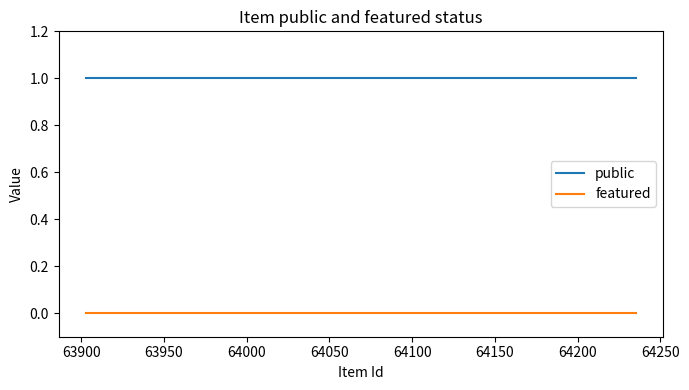

Is the value of public at 64000 greater than the value of featured at 63850?

Yes